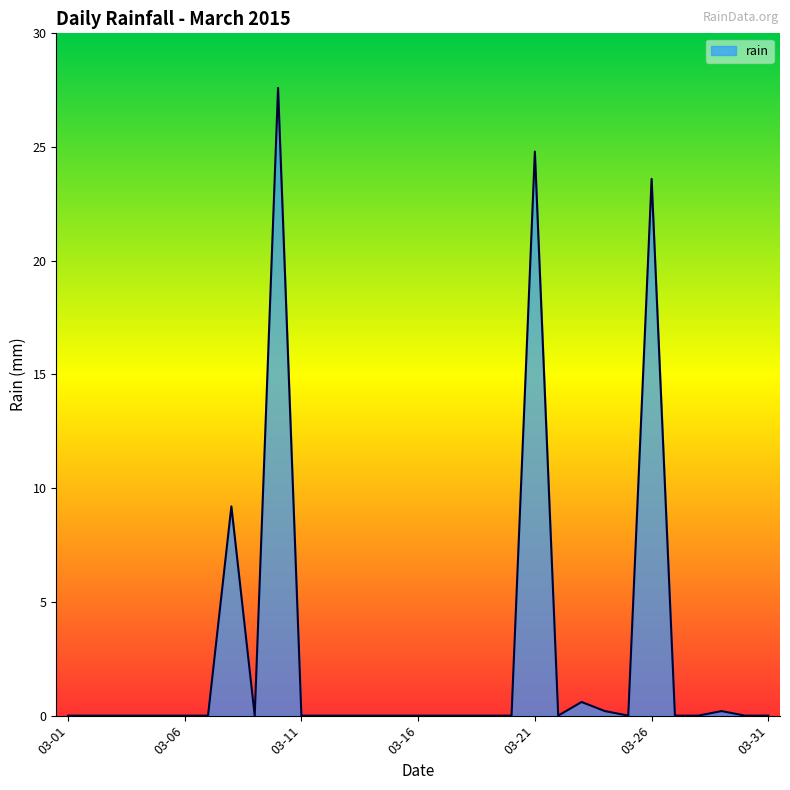

Reading left to right, what are all the values shown in this chart?

0.0	0.0	0.0	0.0	0.0	0.0	0.0	9.2	0.0	27.6	0.0	0.0	0.0	0.0	0.0	0.0	0.0	0.0	0.0	0.0	24.8	0.0	0.6	0.2	0.0	23.6	0.0	0.0	0.2	0.0	0.0